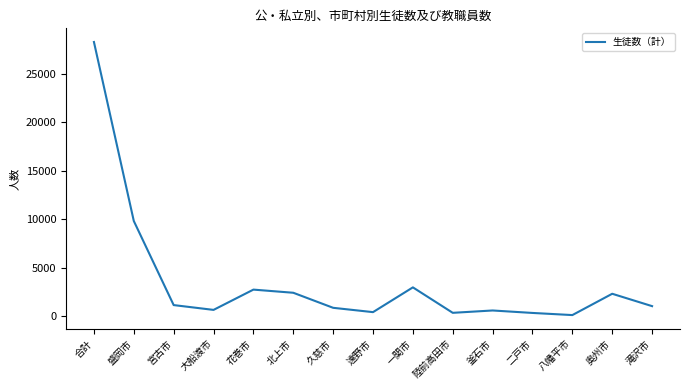

What is the sum of all values?

54027